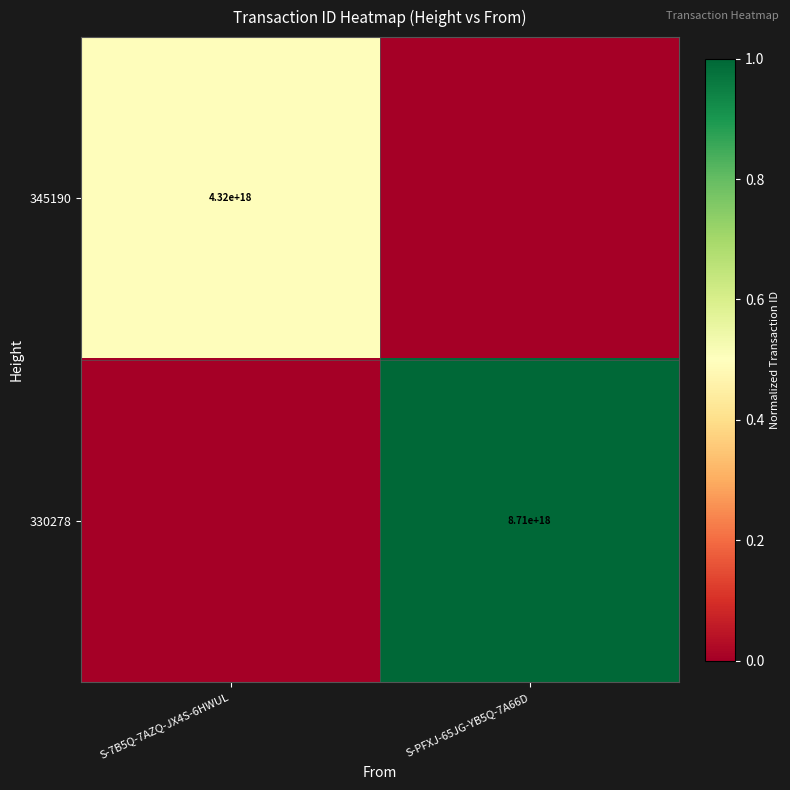

Is it true that 345190 equals 4320000000000000000 at S-7B5Q-7AZQ-JX4S-6HWUL?

True